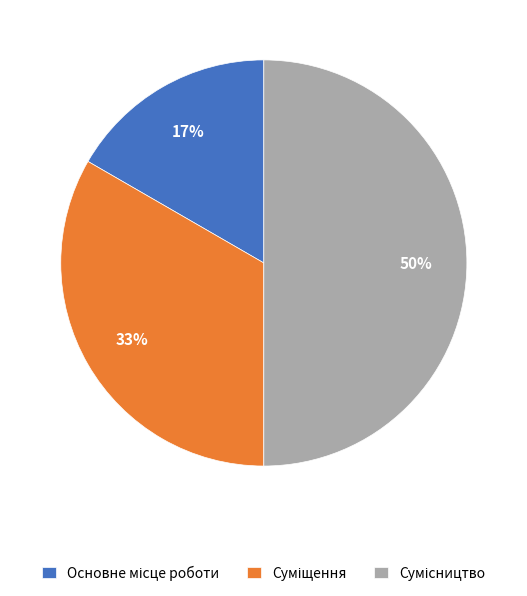

Count the number of slices in the pie.

3